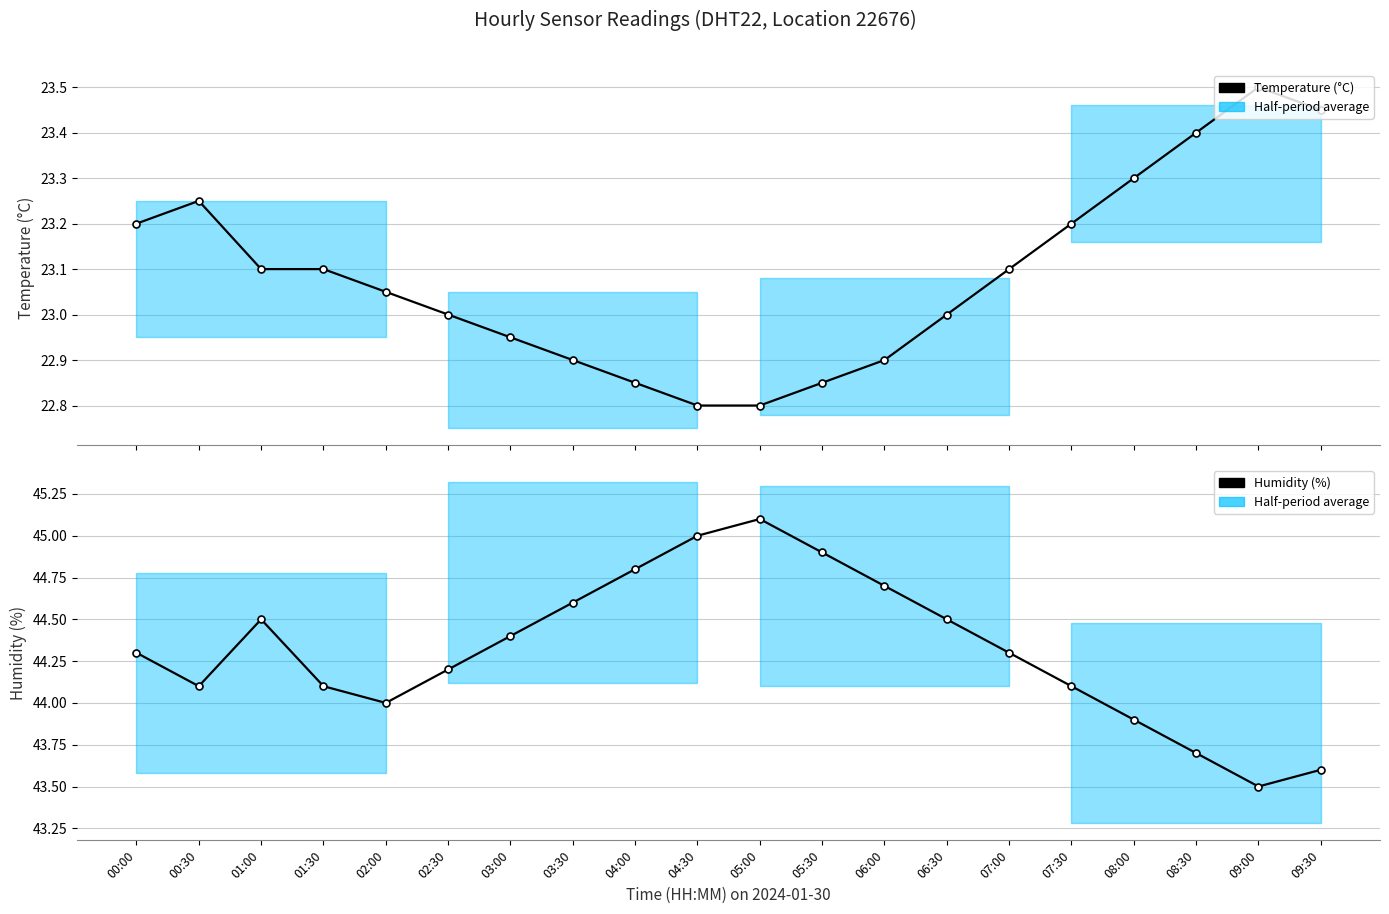

True or false: Temperature (°C) has more than 0 interior local peaks.

True